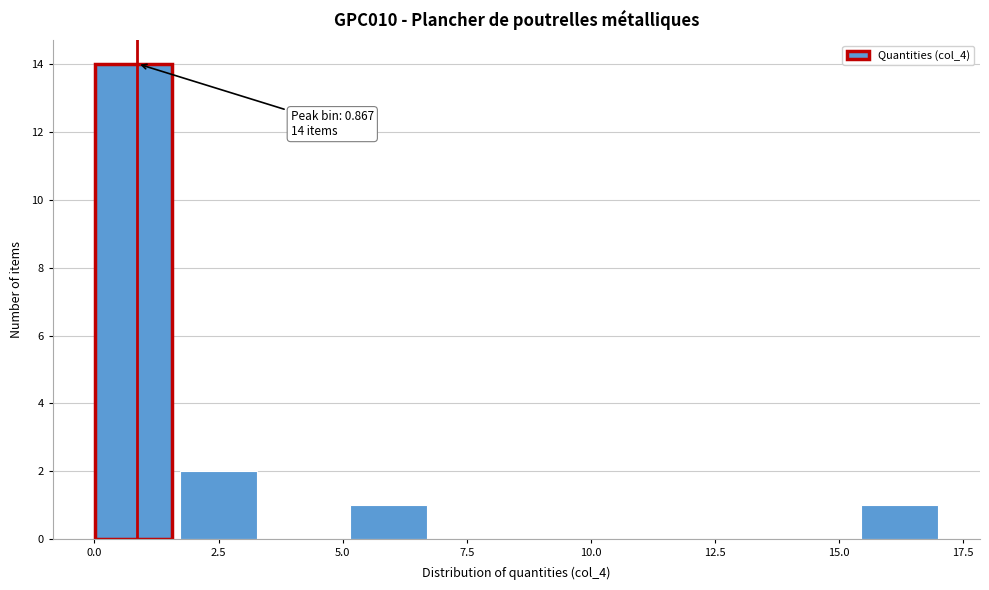

Read against the x-axis, roughly where is the centre of the tallest bar?

1.0